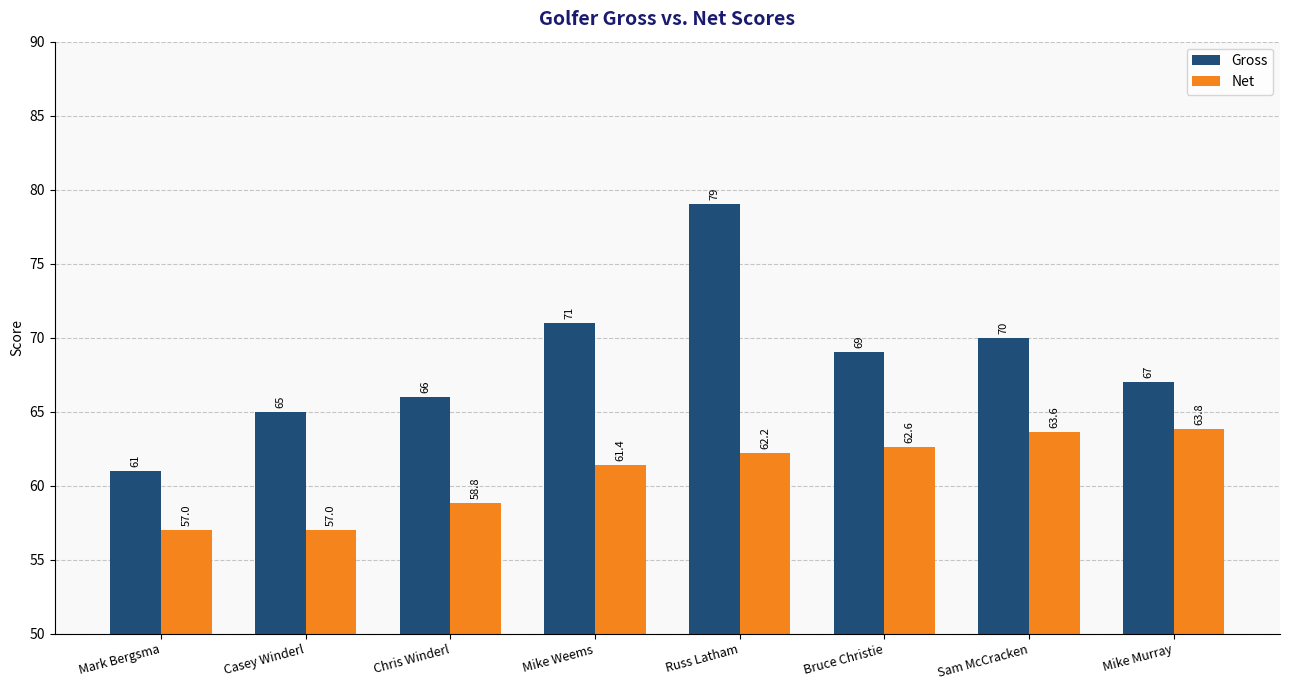

What is the maximum value shown in the chart?

79.0